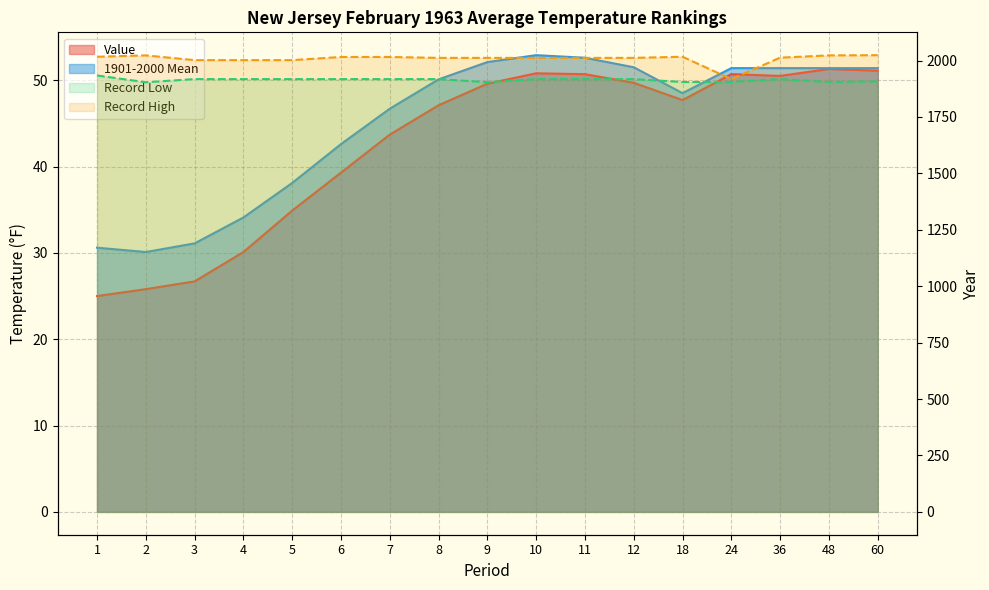

Is it true that Record Low equals 1918.0 at 4?

True